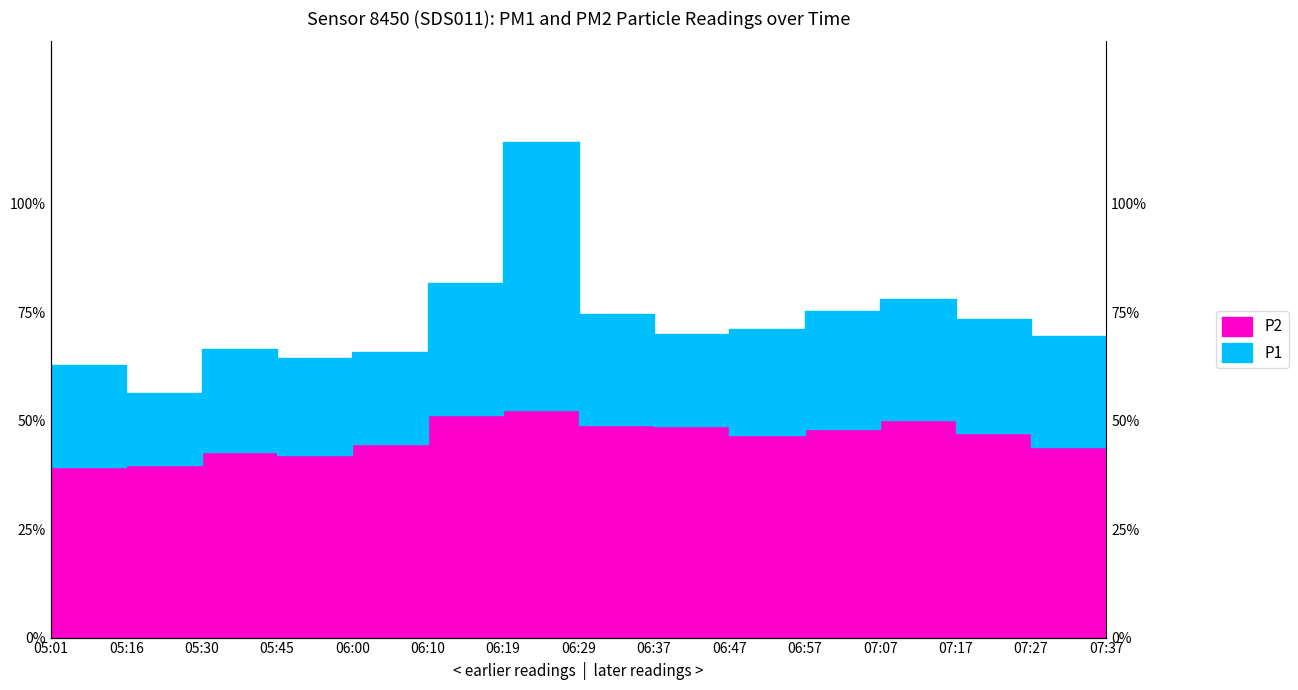

Rank the categories by P2 value from lowest to highest.

05:01, 05:16, 05:45, 05:30, 07:37, 07:27, 06:00, 06:47, 07:17, 06:57, 06:37, 06:29, 07:07, 06:10, 06:19